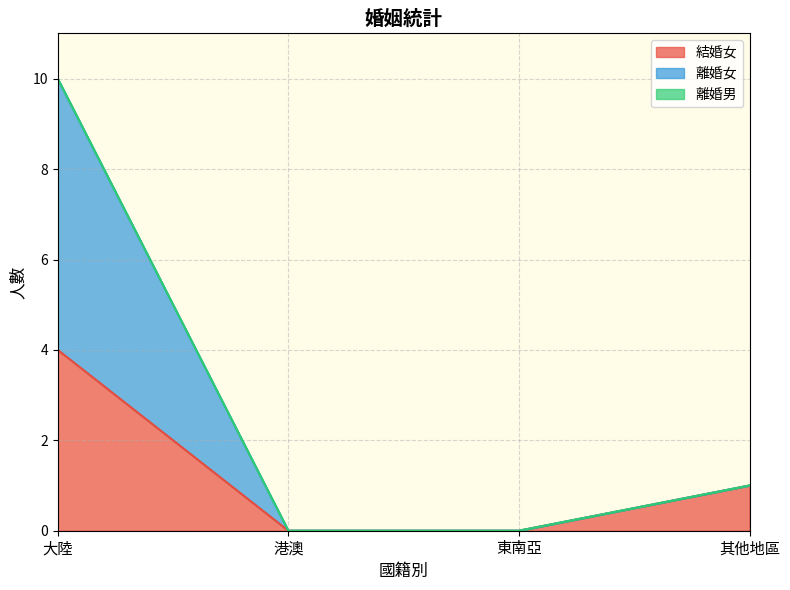

How many lines are shown in the chart?

3